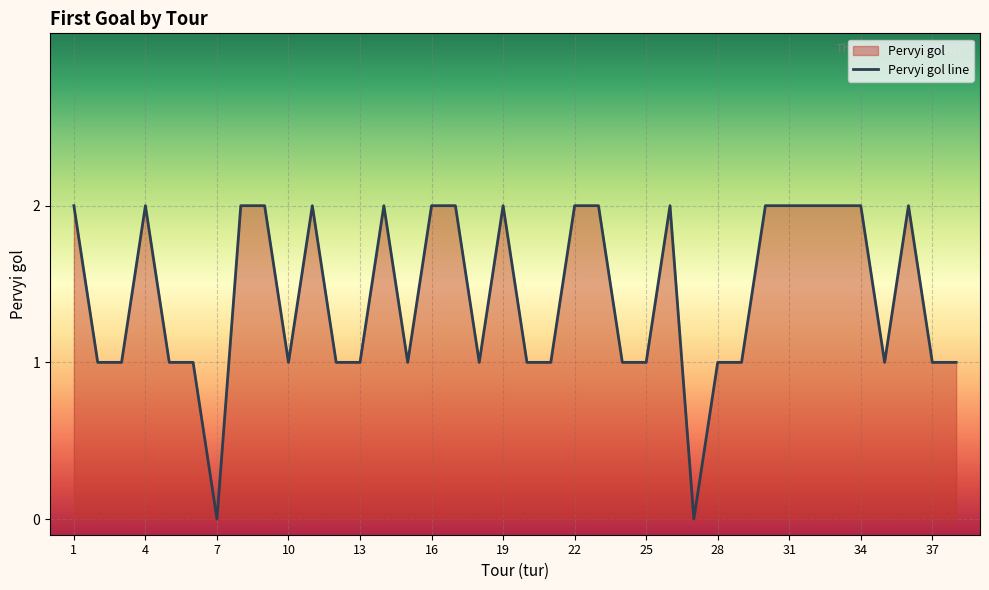

At which label does the data first exceed 1?

1